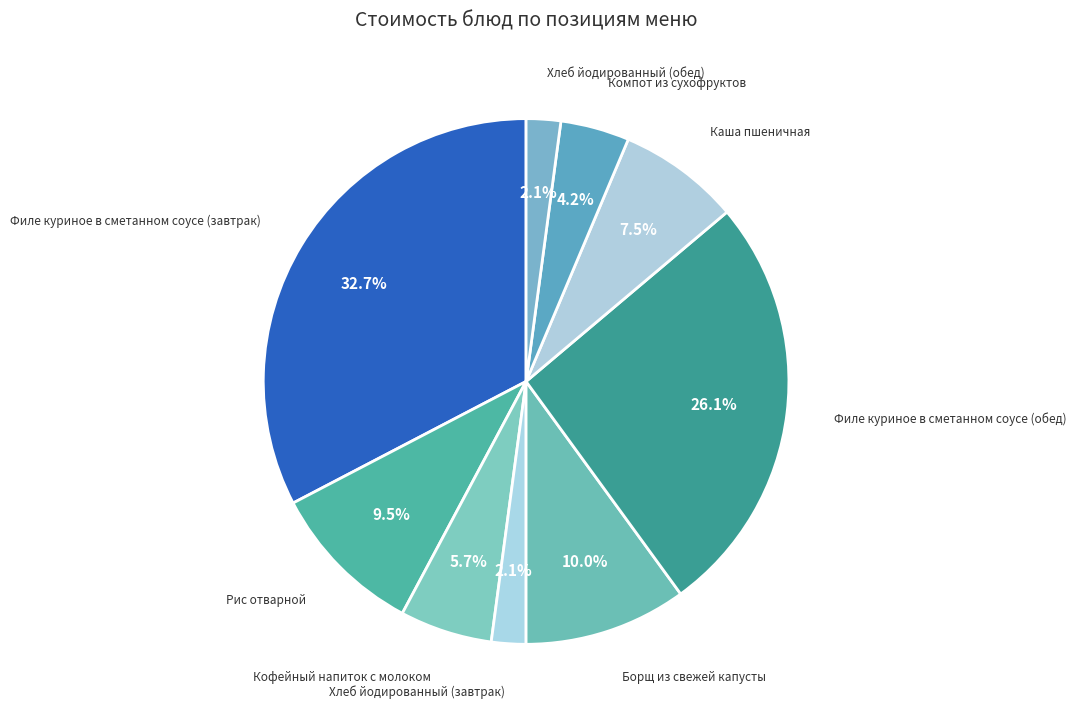

Does any single category account for the majority?

No